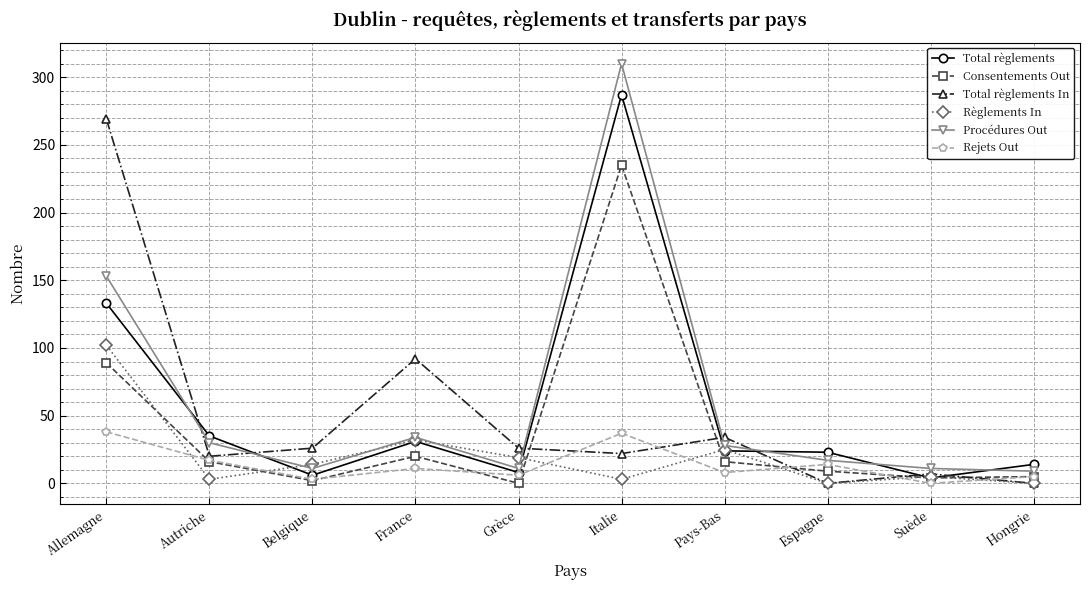

What is the approximate value of Rejets Out at Allemagne?

38